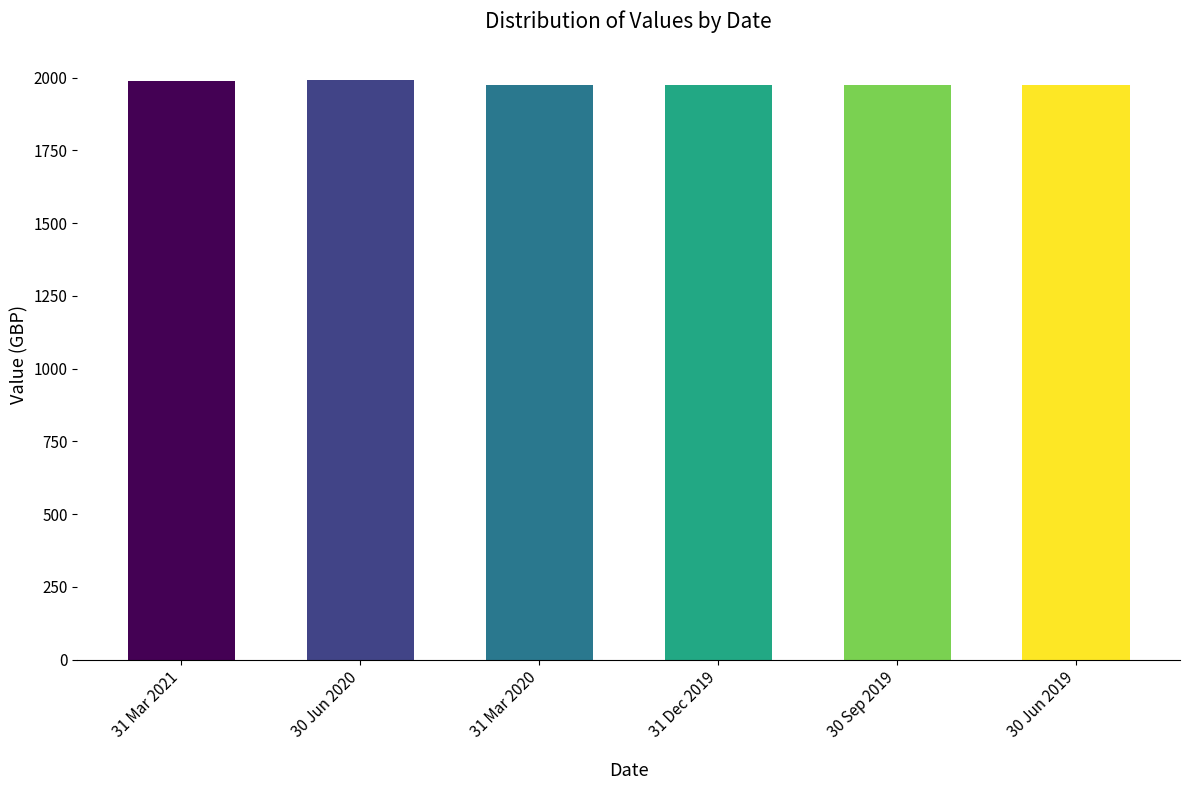

What is the difference between the second highest and minimum values?

11.9